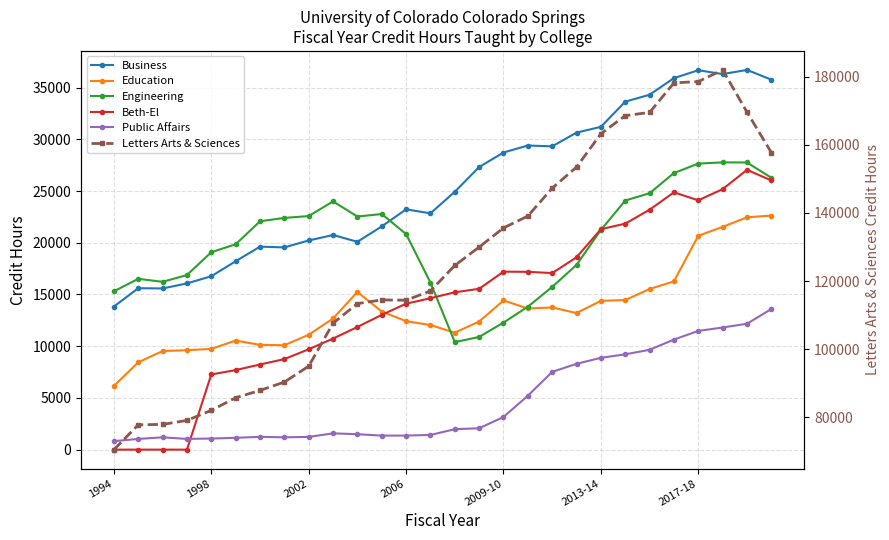

Which series has the largest total across all categories?

Letters Arts & Sciences